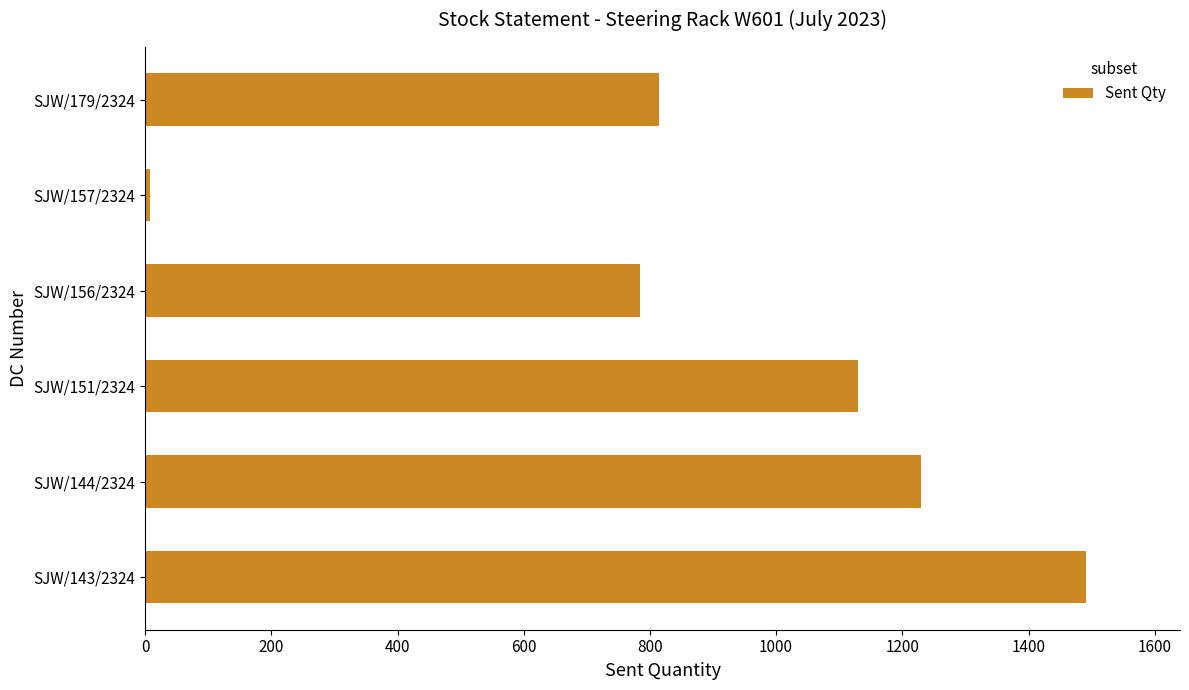

What is the change in value from SJW/144/2324 to SJW/179/2324?

-414